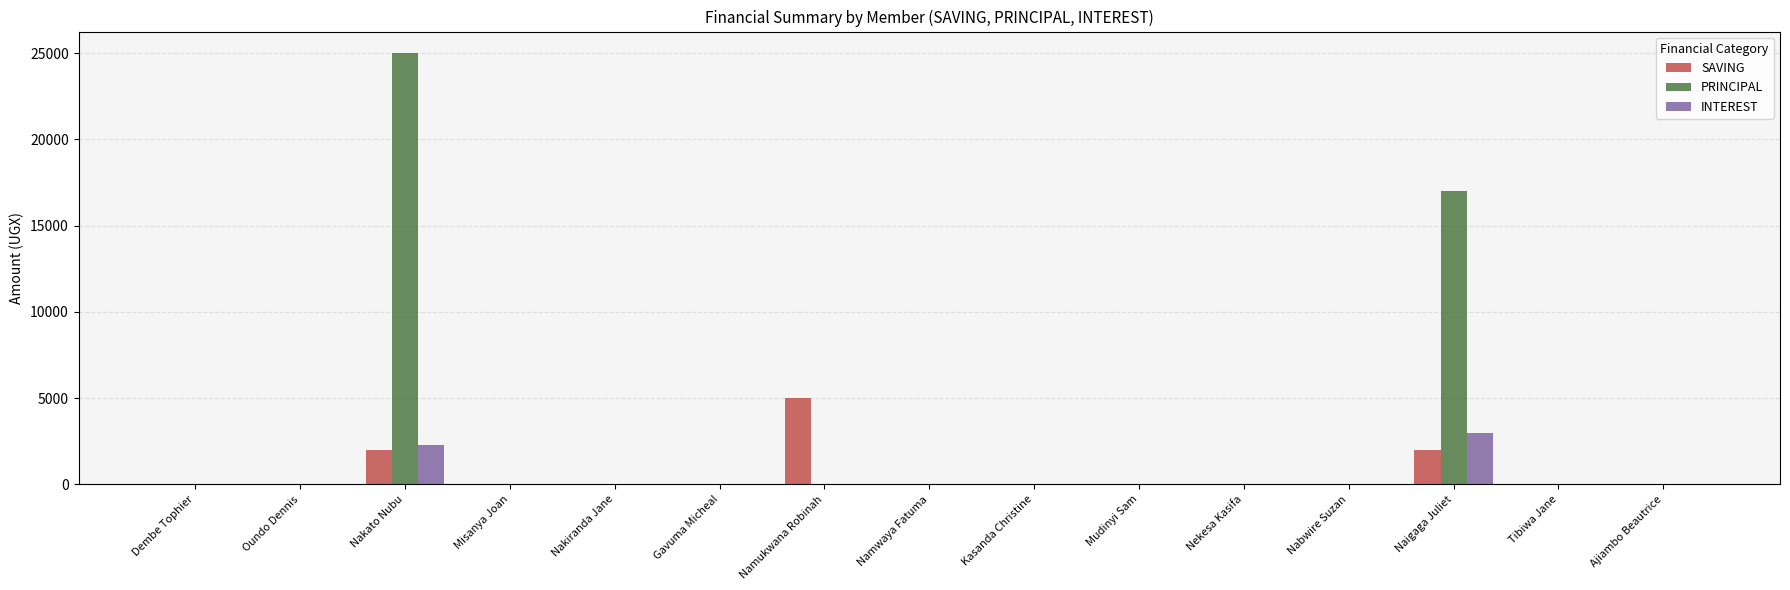

What is the maximum value for INTEREST?

3000